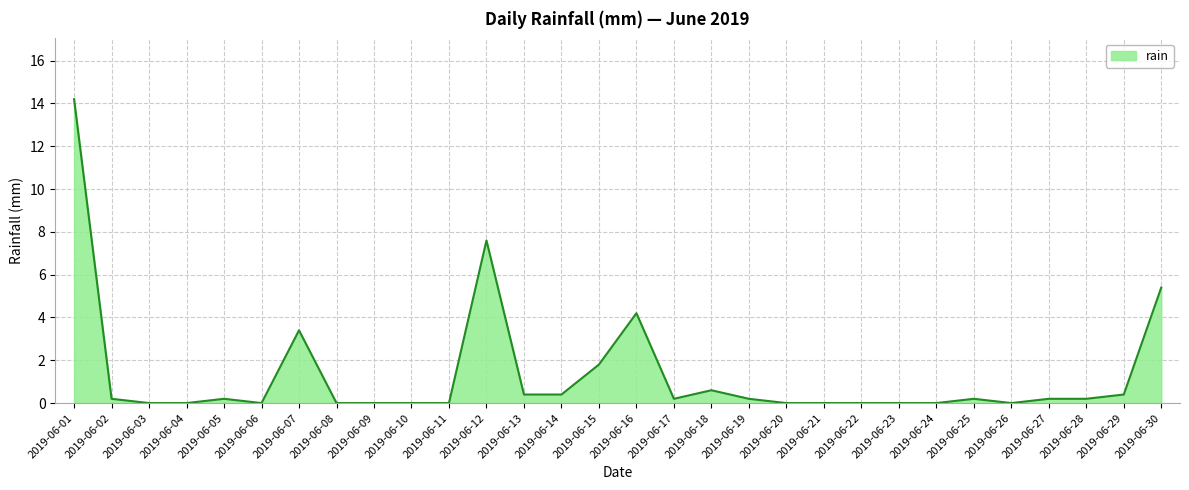

What is the average value?

1.3